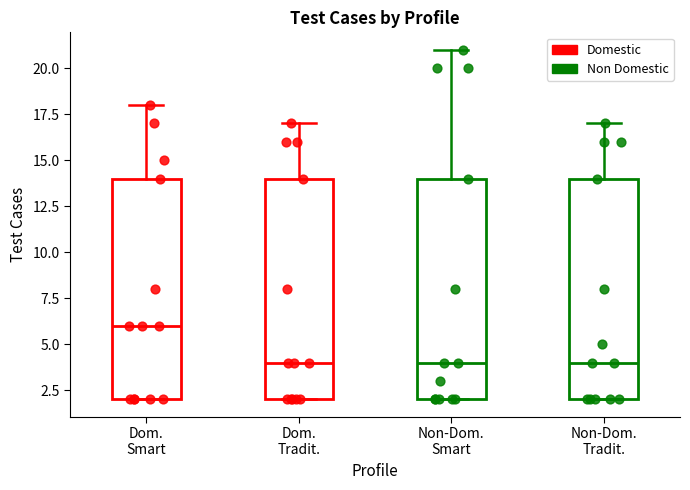

Reading left to right, transcribe this box plot: for each box, give where its median line is, the range the box spans, and where its two whiskers end, as read against the y-axis. The values are not printed on the chart, so give them approximately, as read against the axis.

Dom. Smart: median 6, box 2 to 14, whiskers 2 to 18
Dom. Tradit.: median 4, box 2 to 14, whiskers 2 to 17
Non-Dom. Smart: median 4, box 2 to 14, whiskers 2 to 21
Non-Dom. Tradit.: median 4, box 2 to 14, whiskers 2 to 17